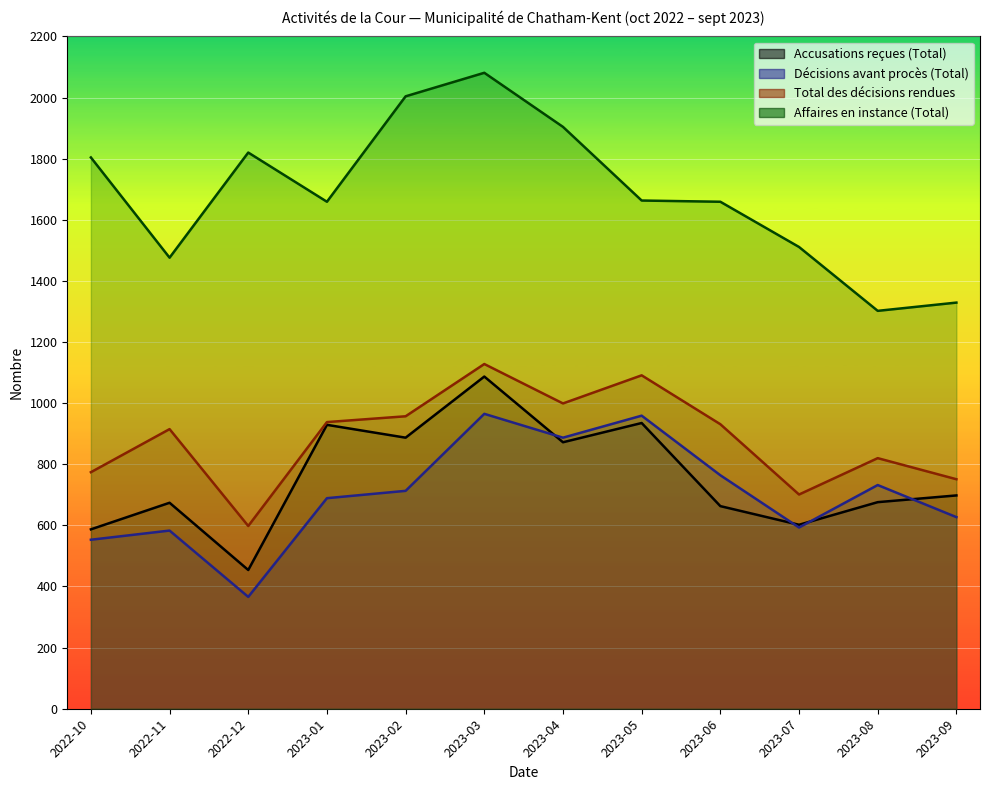

What is the total value across all series at 2023-05?

4648